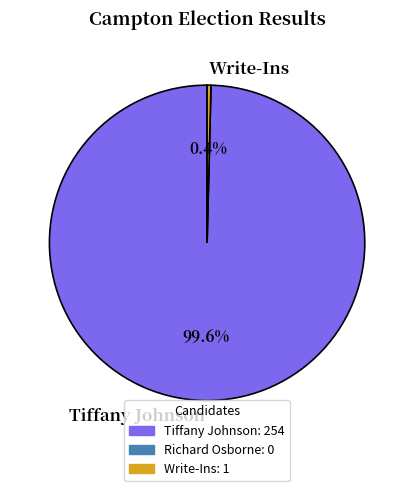

Is there any slice that represents more than half of the pie?

Yes